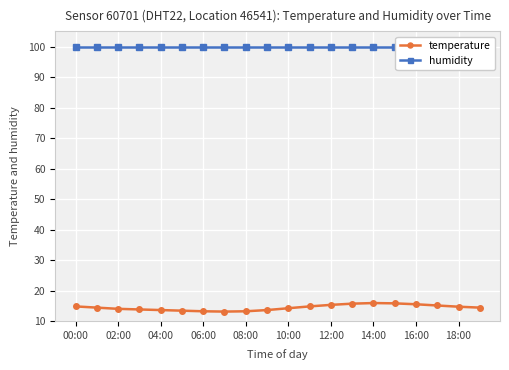

How many series are shown in this chart?

2